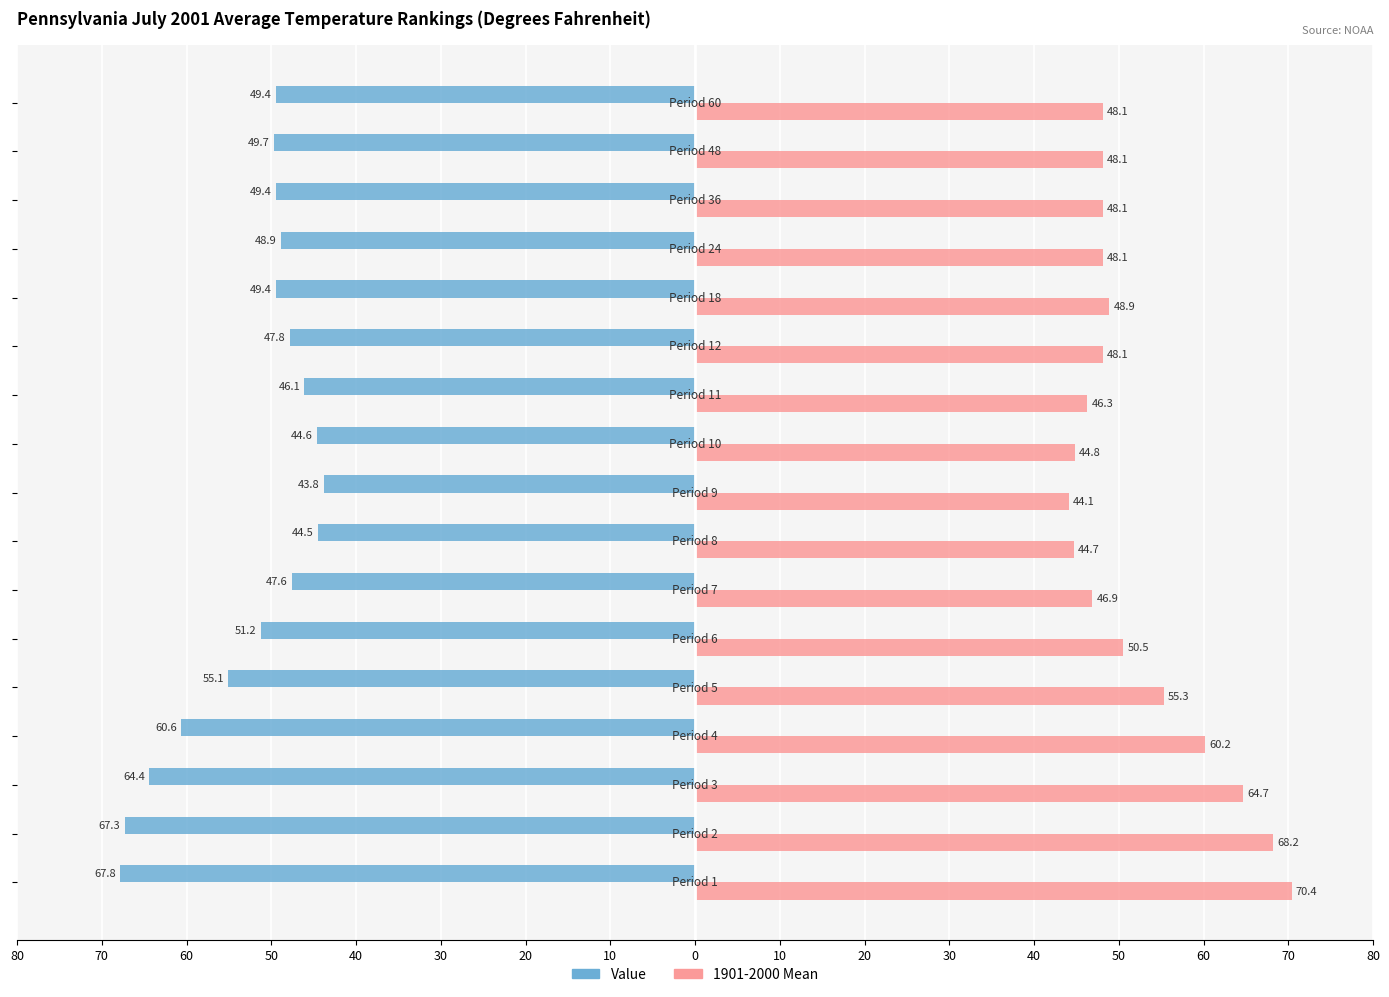

What are all the series names shown in the legend?

Value, 1901-2000 Mean